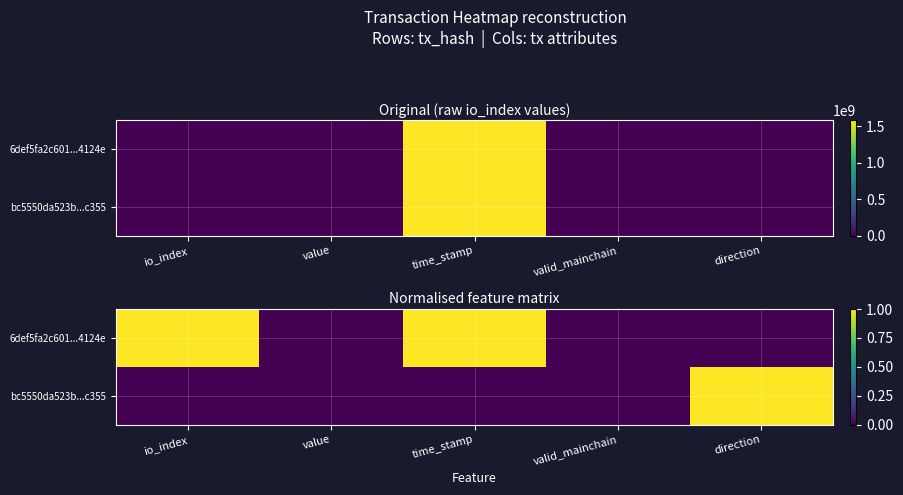

Is the value of bc5550da523b...c355 at value greater than the value of 6def5fa2c601...4124e at value?

No